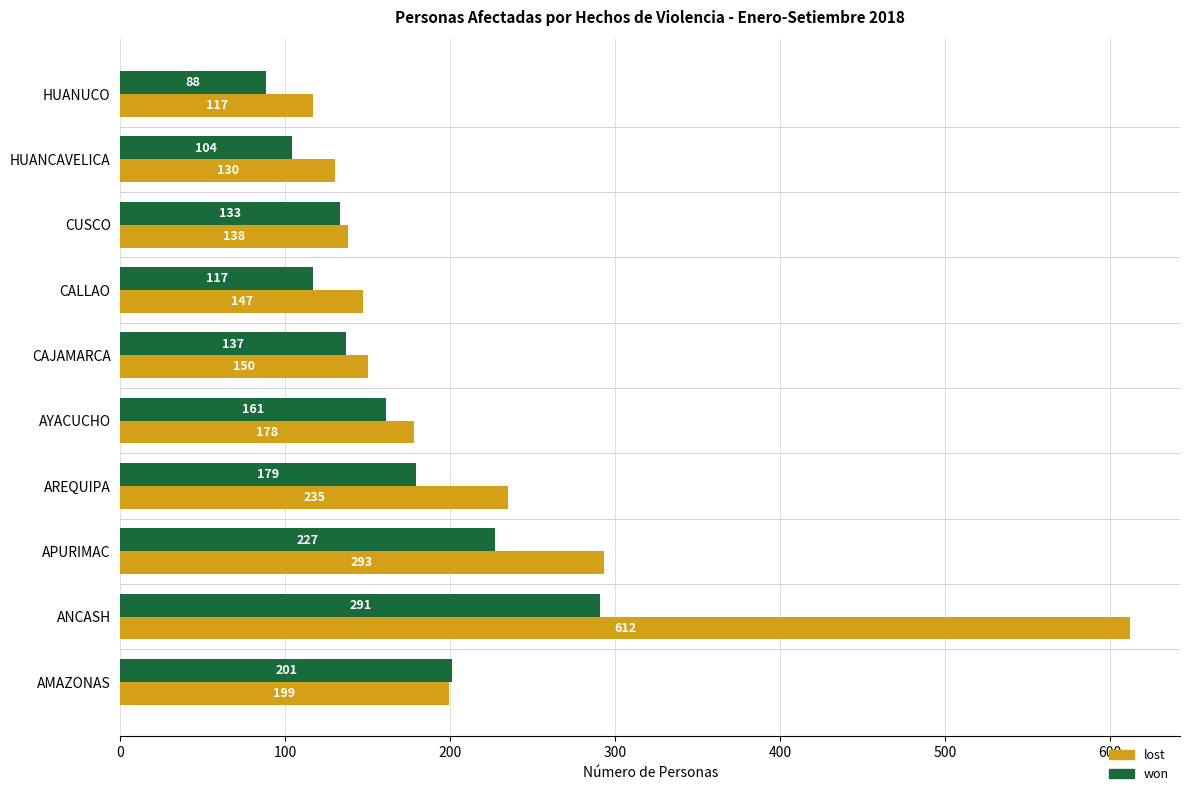

What is the average value of the won series?

164